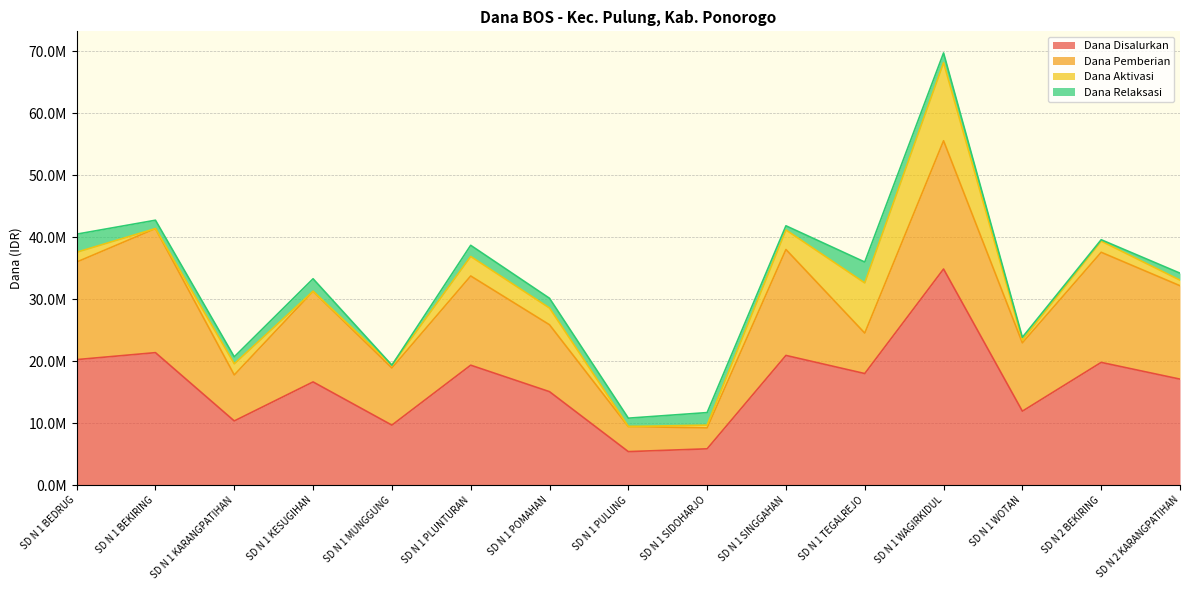

What are all the series names shown in the legend?

Dana Disalurkan, Dana Pemberian, Dana Aktivasi, Dana Relaksasi